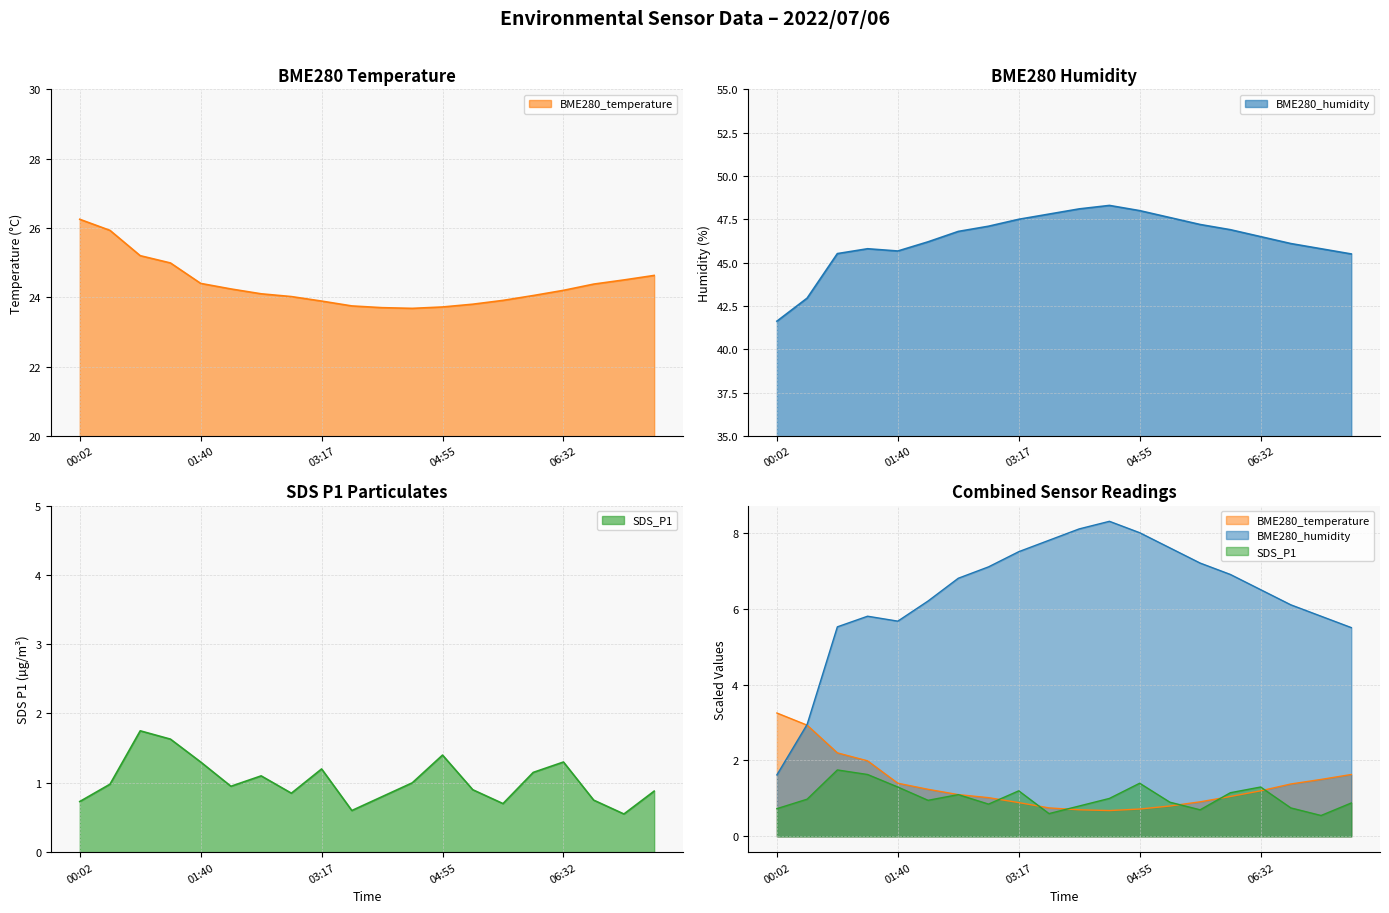

How many data points in BME280_temperature are above 24?

13